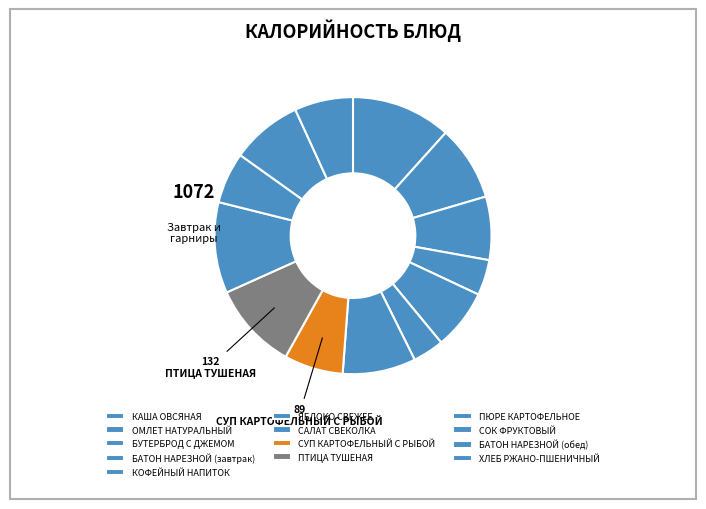

What is the change in value from ОМЛЕТ НАТУРАЛЬНЫЙ to ПТИЦА ТУШЕНАЯ?

+18.4